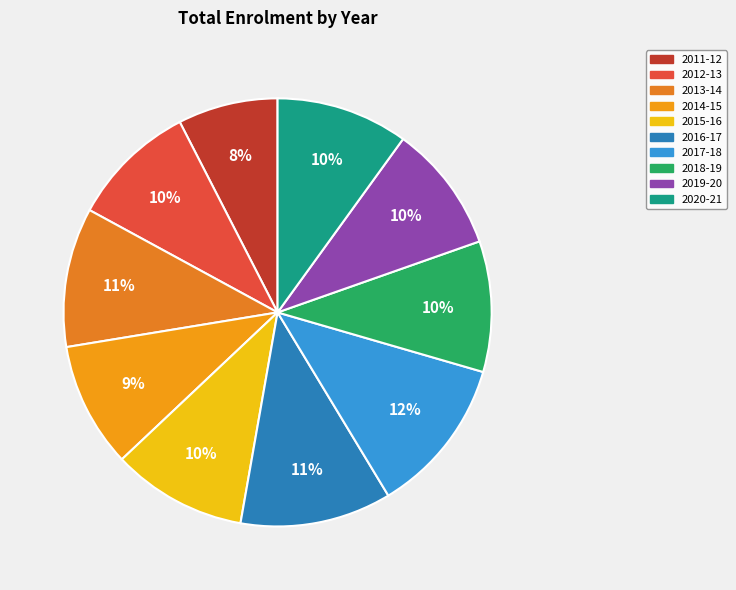

How many slices are in this pie chart?

10